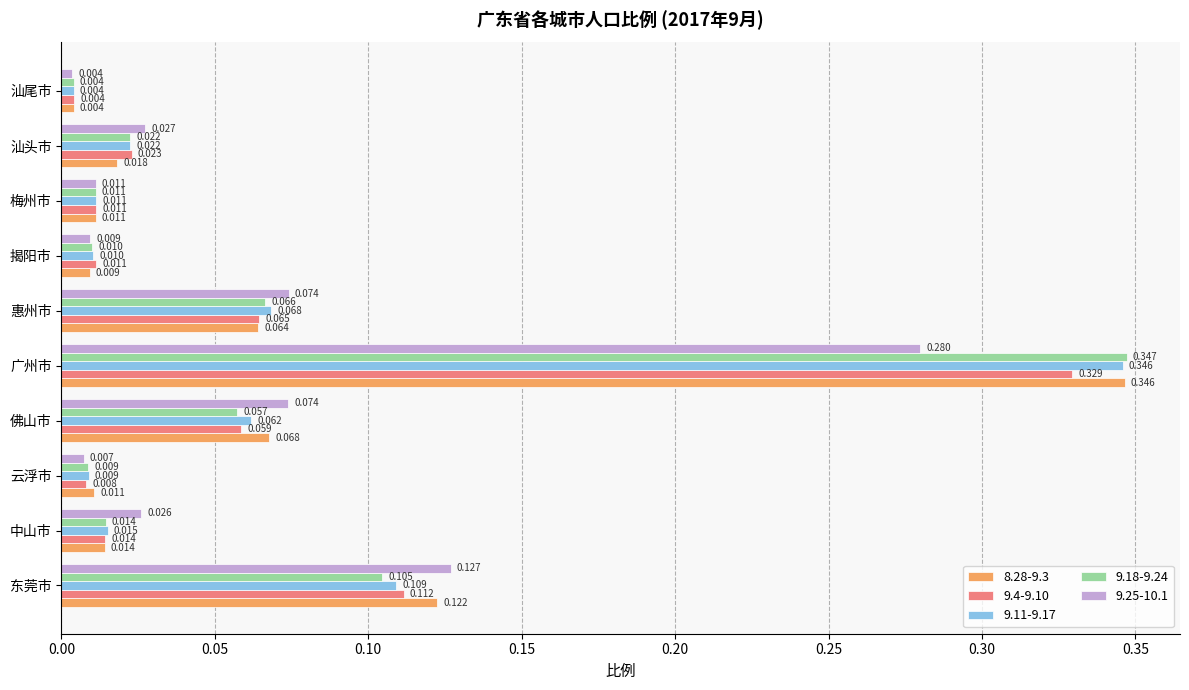

Where is 9.25-10.1 nearest to the value 0?

汕尾市